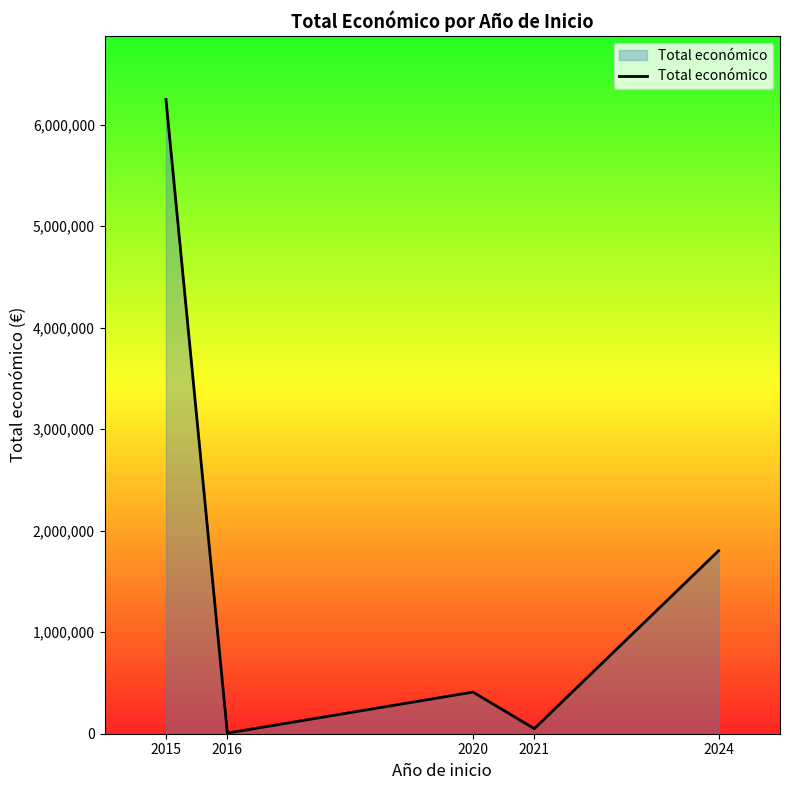

Reading left to right, list all the values displayed in this chart.

6249316	6000	410154	49977	1803013